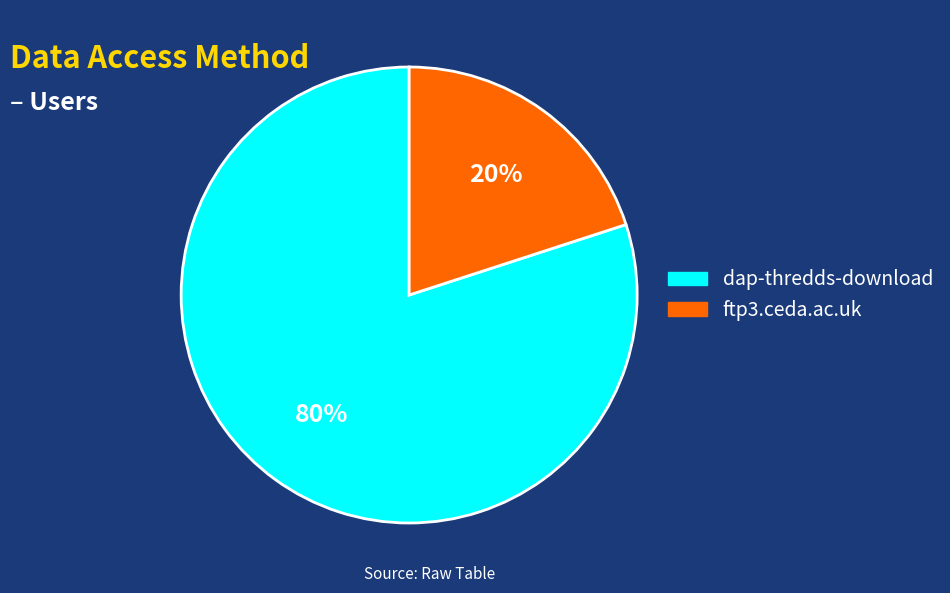

What percentage is the dap-thredds-download slice, to the nearest percent?

80%